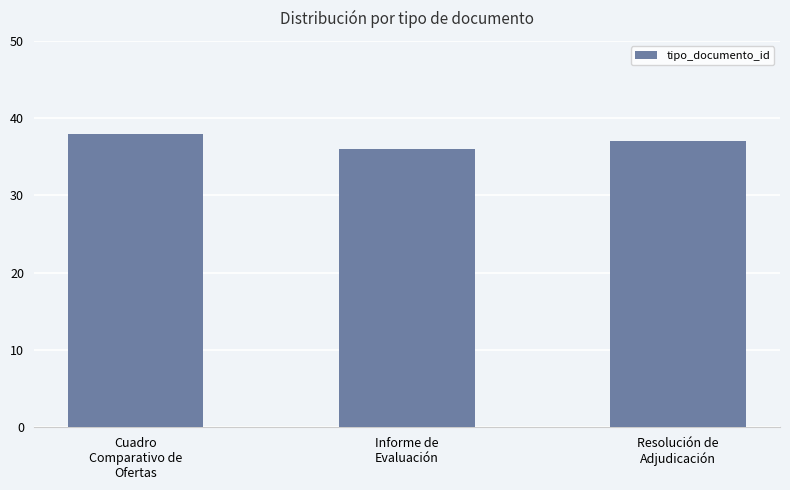

What is the change in value from Cuadro
Comparativo de
Ofertas to Informe de
Evaluación?

-2